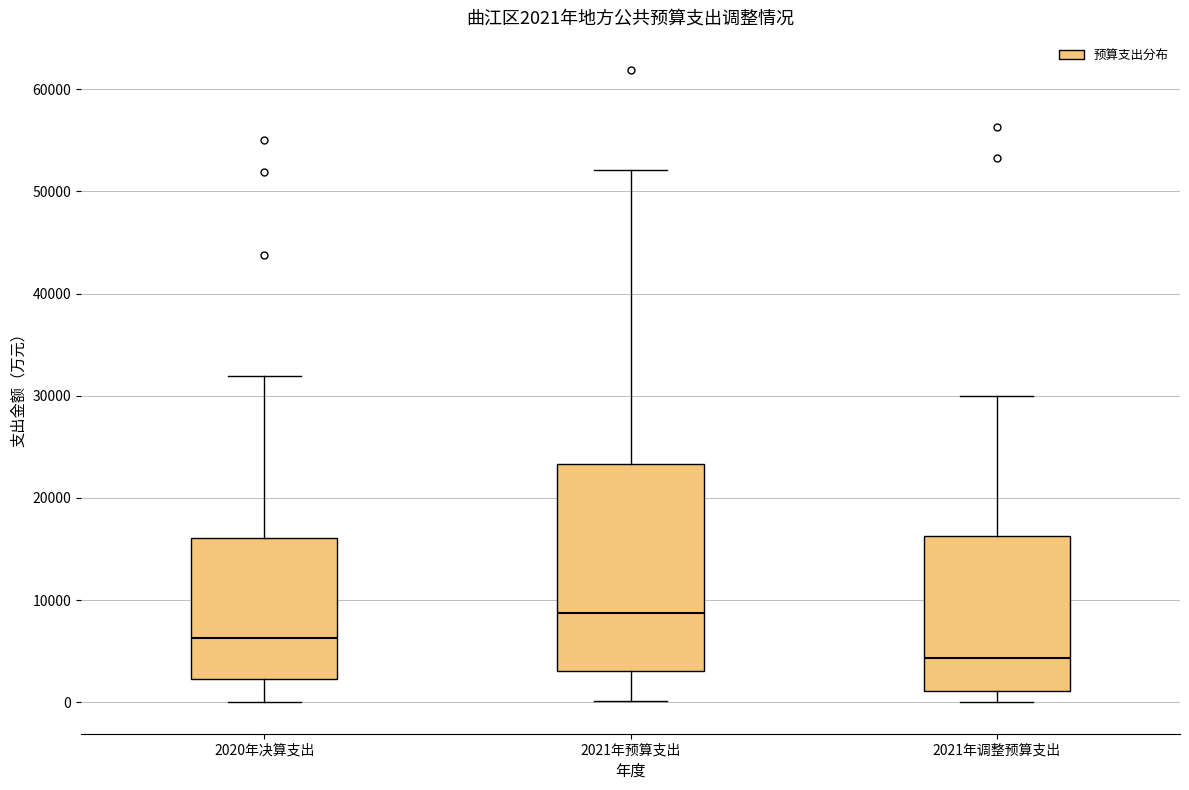

Comparing the boxes themselves (not the whiskers), which one is the tallest?

2021年预算支出